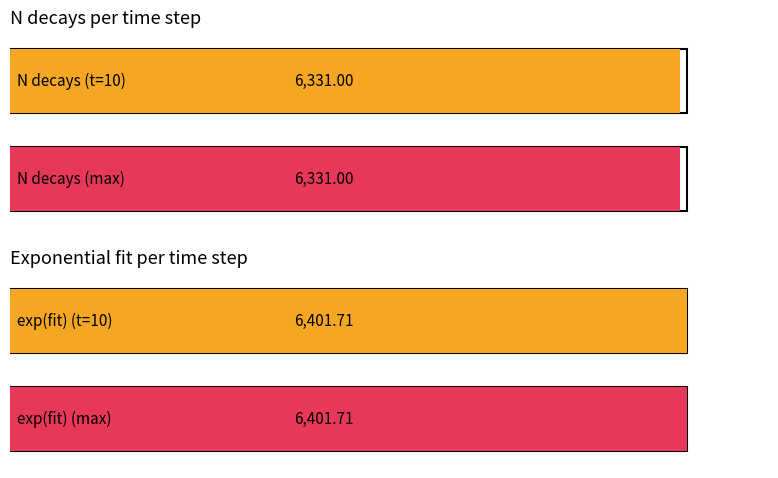

True or false: N decays has a value of 158.4 at 100.

False